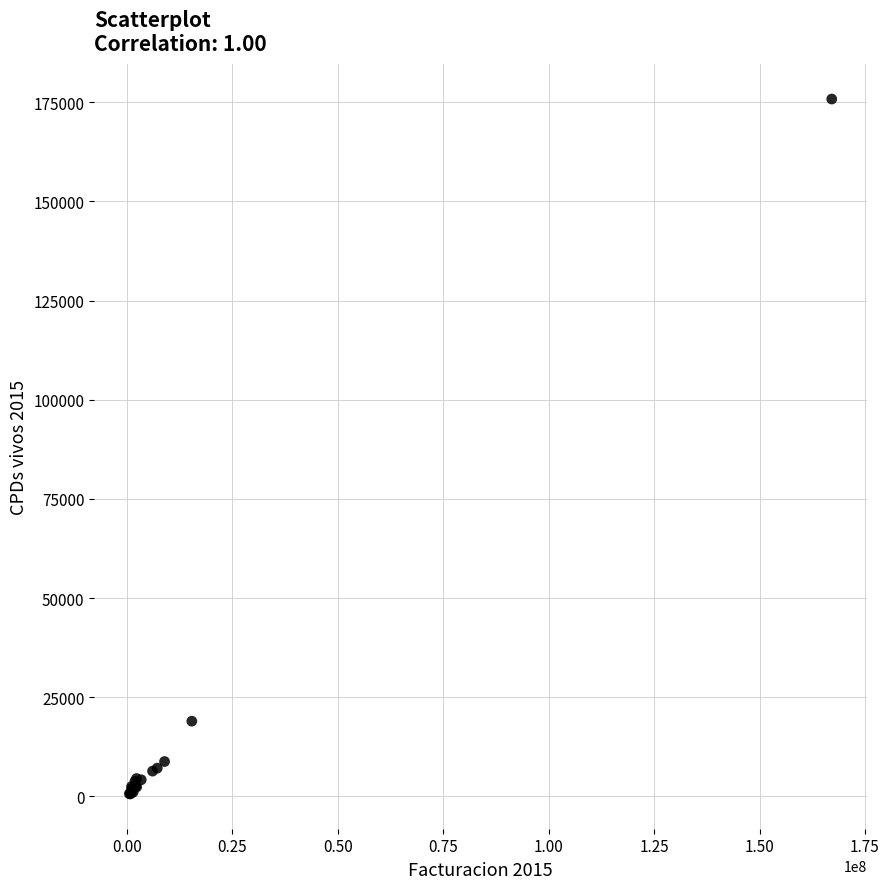

What Y value in the scatter plot is closest to 88216?

18982